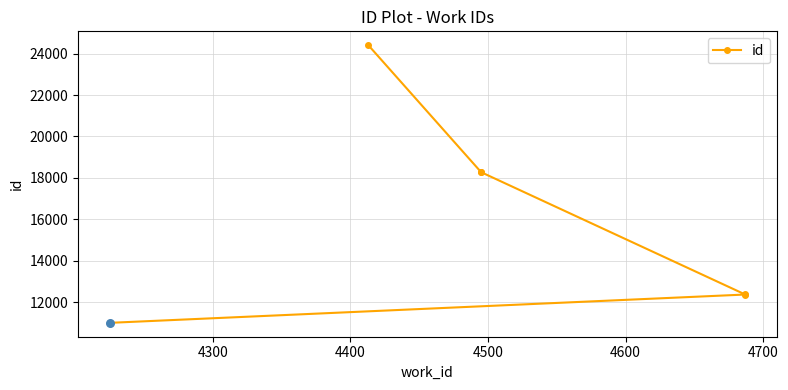

Which has a higher value, 4300 or 4500?

4500